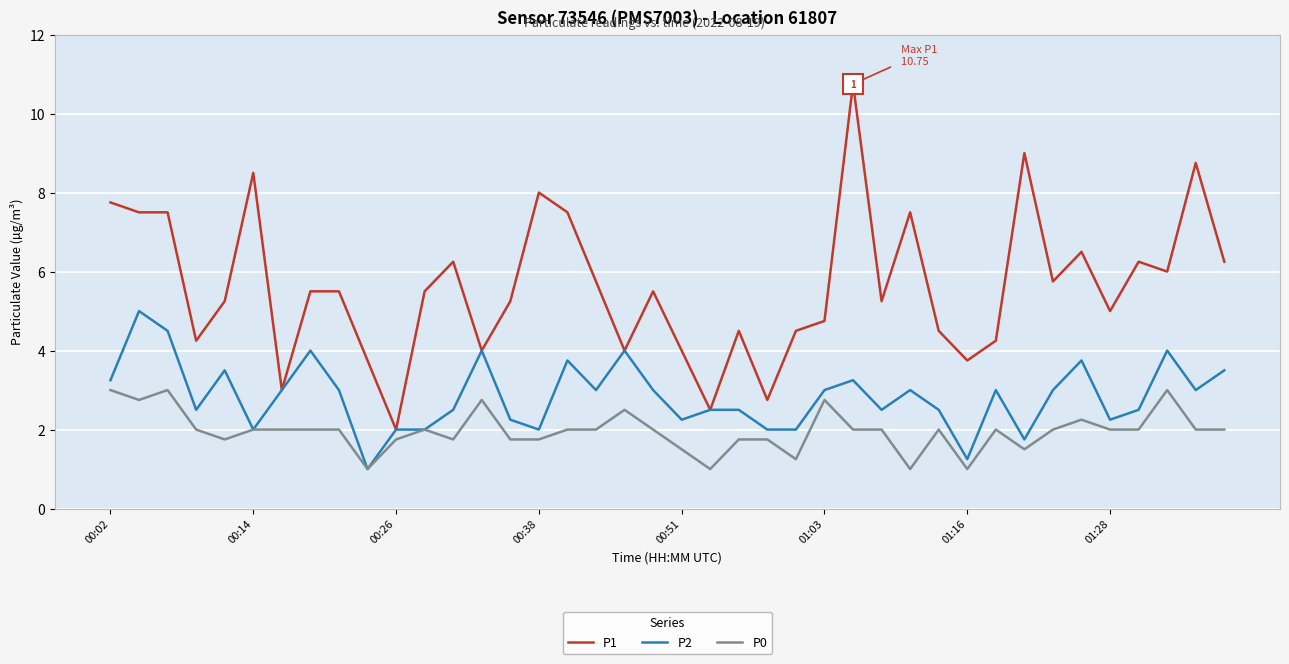

How many lines are shown in the chart?

3